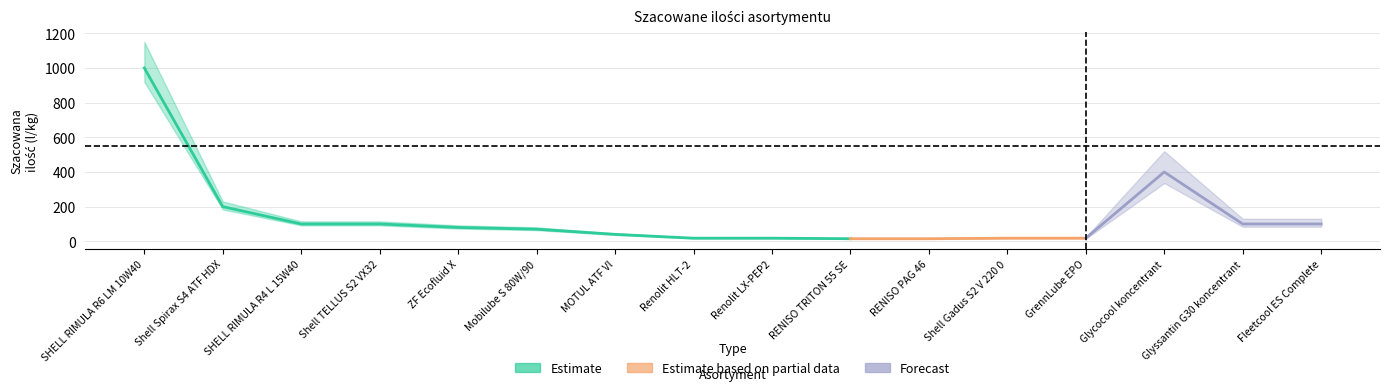

At which category does the chart reach its peak across all series?

SHELL RIMULA R6 LM 10W40